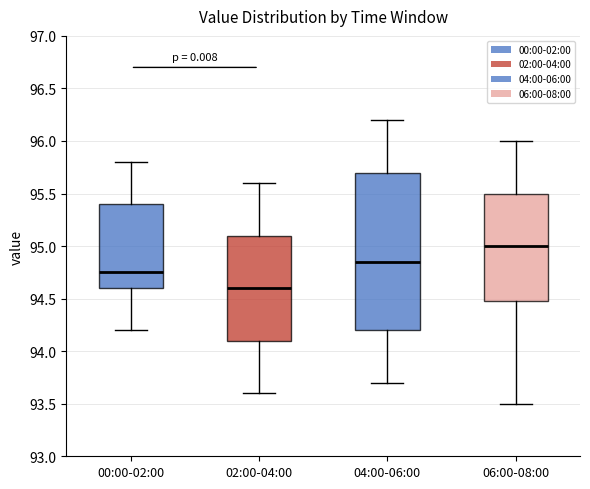

Reading left to right, read every box against the y-axis: the position of its median line, the range the box covers, and the ends of its whiskers. The values are not printed on the chart, so give them approximately, as read against the axis.

00:00-02:00: median 94.75, box 94.60 to 95.40, whiskers 94.20 to 95.80
02:00-04:00: median 94.60, box 94.10 to 95.10, whiskers 93.60 to 95.60
04:00-06:00: median 94.85, box 94.20 to 95.70, whiskers 93.70 to 96.20
06:00-08:00: median 95.00, box 94.50 to 95.50, whiskers 93.50 to 96.00